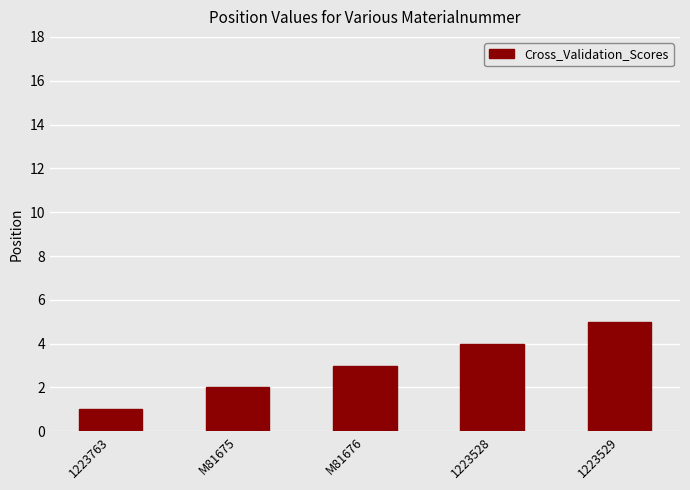

What is the average value?

3